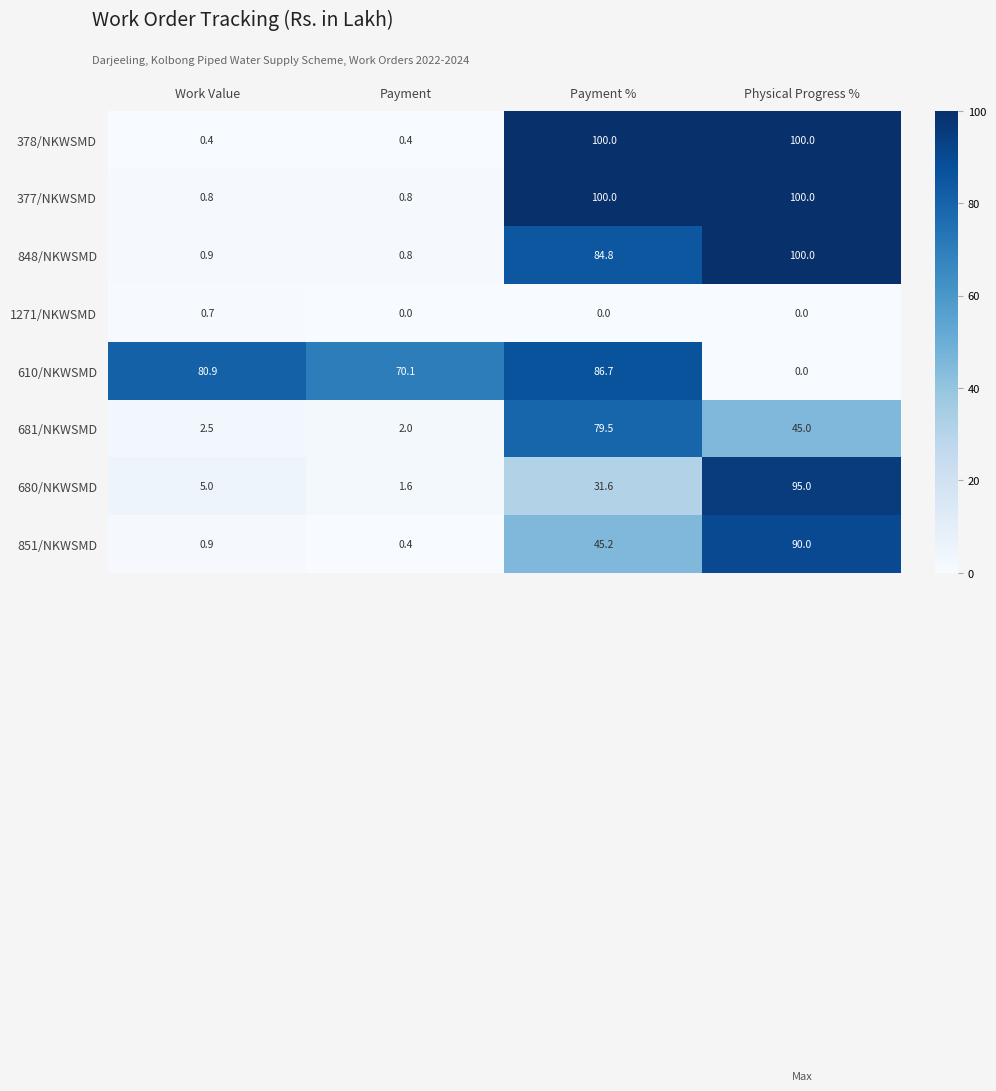

True or false: 1271/NKWSMD has a value of 1.0 at Work Value.

False